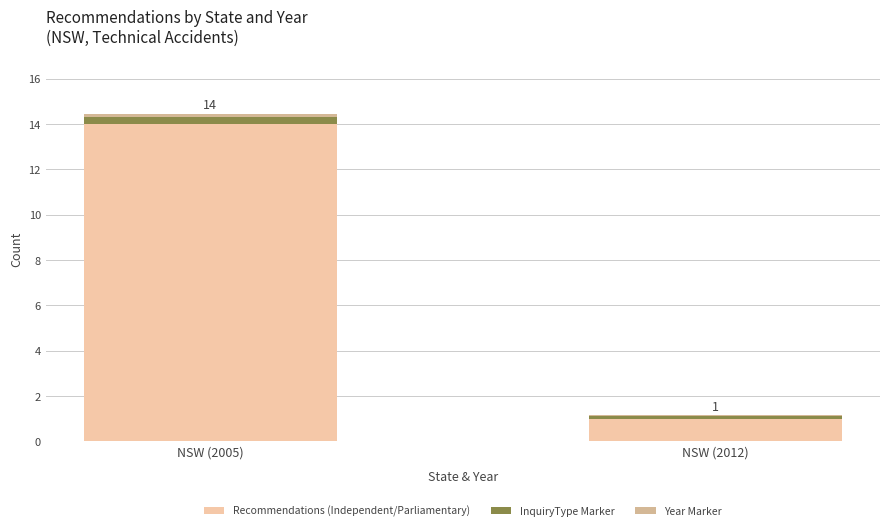

At which category is the sum across all series the highest?

NSW (2005)